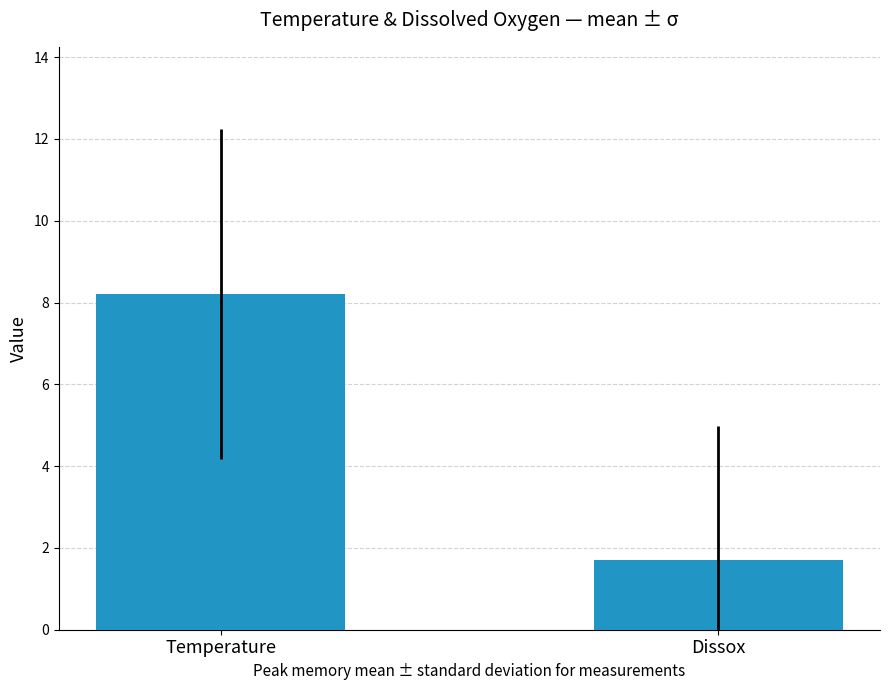

What is the sum of the values at Dissox and Temperature?

9.9